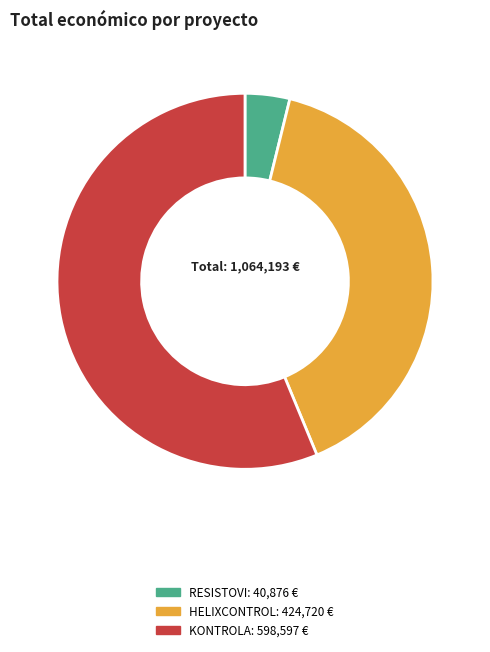

Do HELIXCONTROL and RESISTOVI together represent more than half of the pie?

No